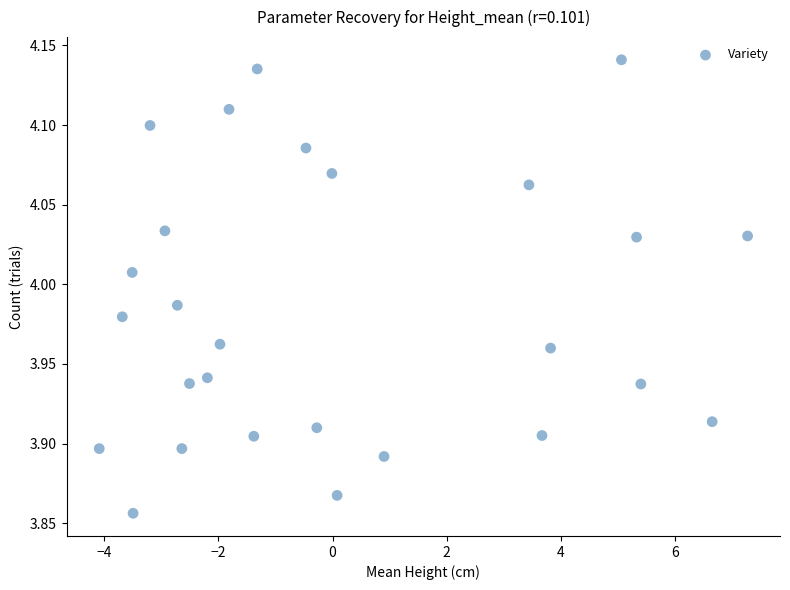

What is the range of Y values (max minus min)?

0.3